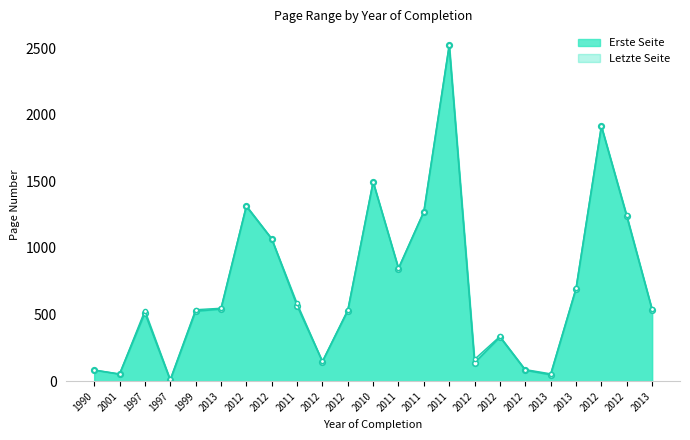

At which category does Letzte Seite reach its first local peak?

1997